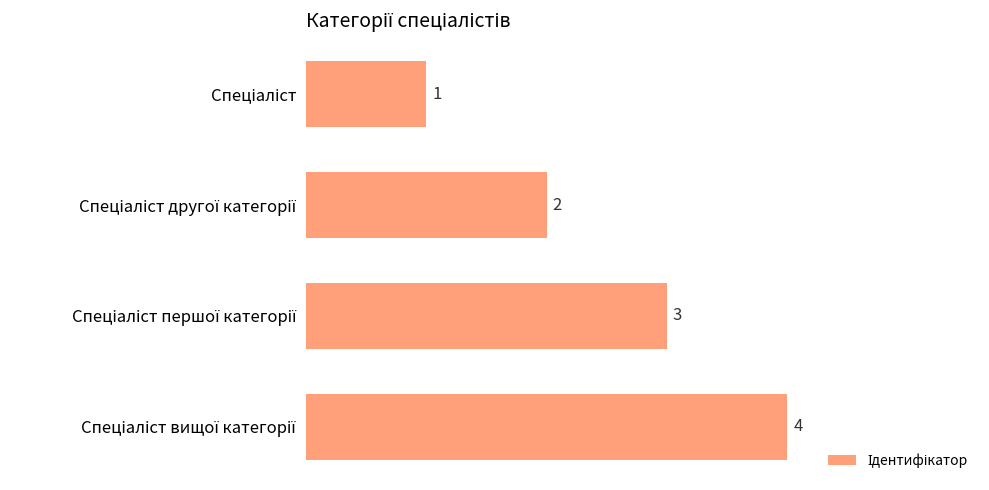

What is the value of the 4th bar from the top?

4